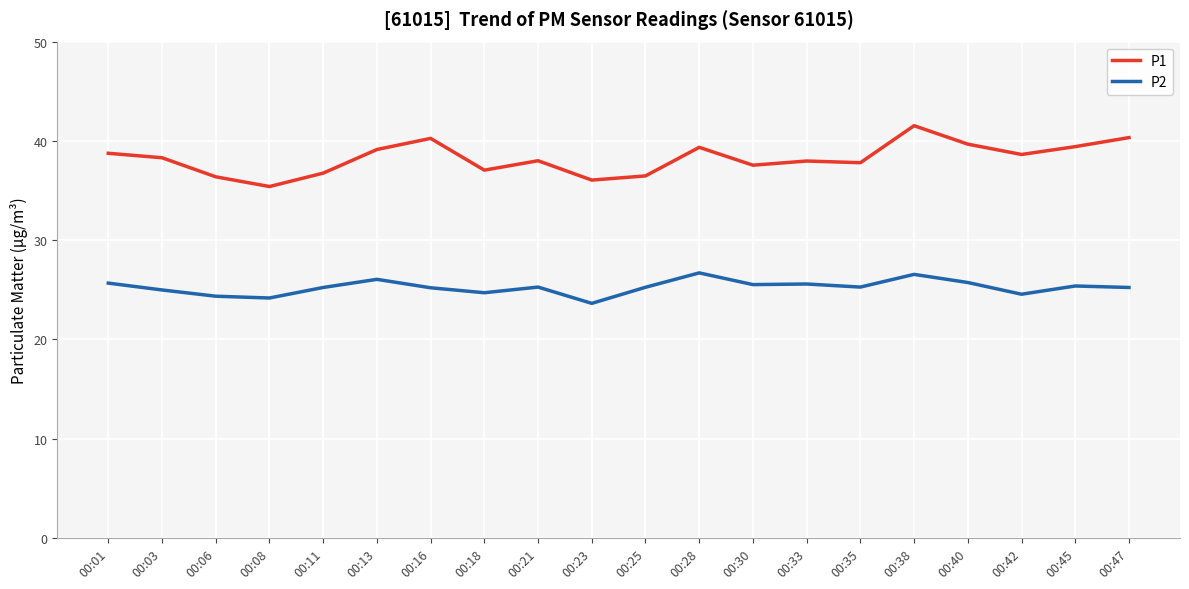

What is the greatest value displayed?

41.5